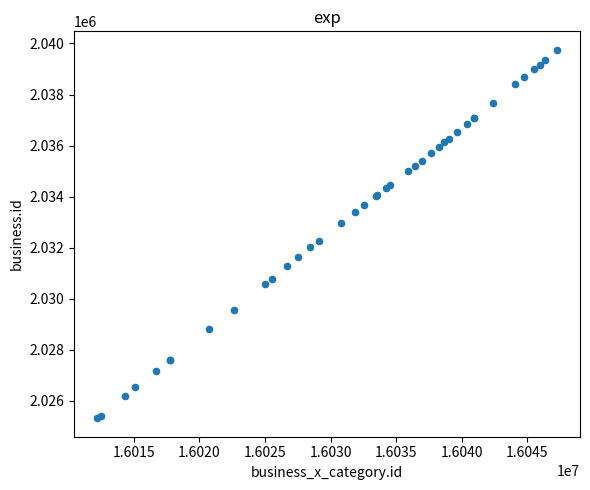

What Y value in the scatter plot is closest to 2032537?

2032281